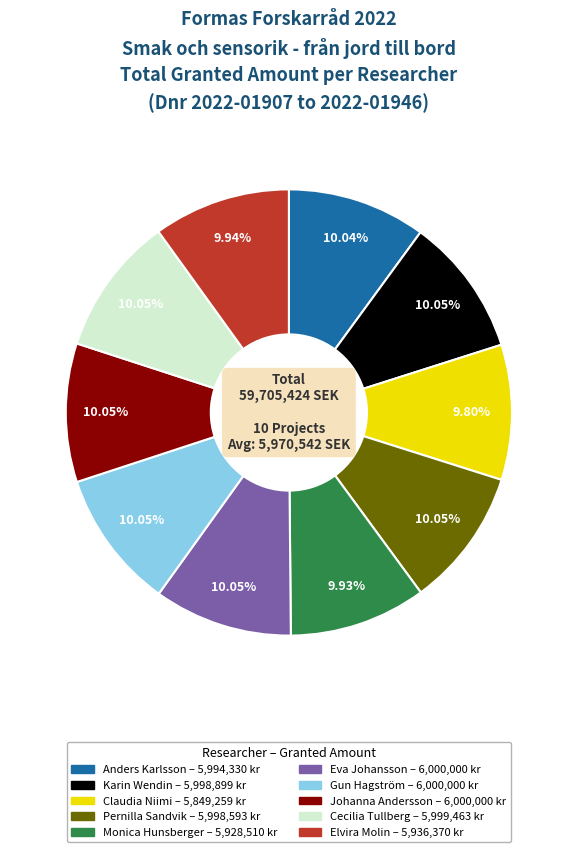

Is there any slice that represents more than half of the pie?

No